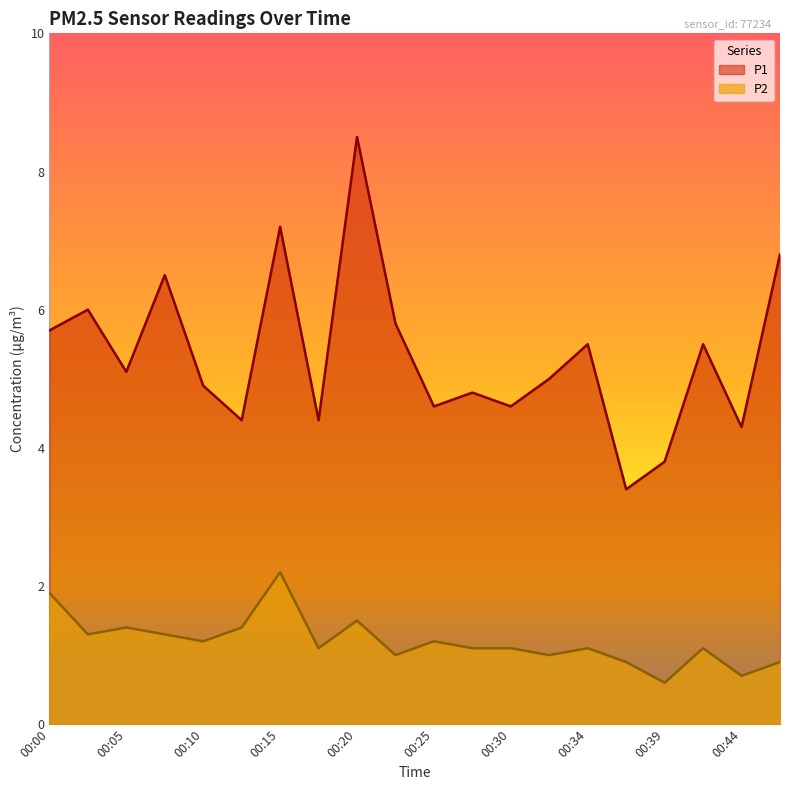

Between 00:10 and 00:20, which series saw the biggest shift?

P1